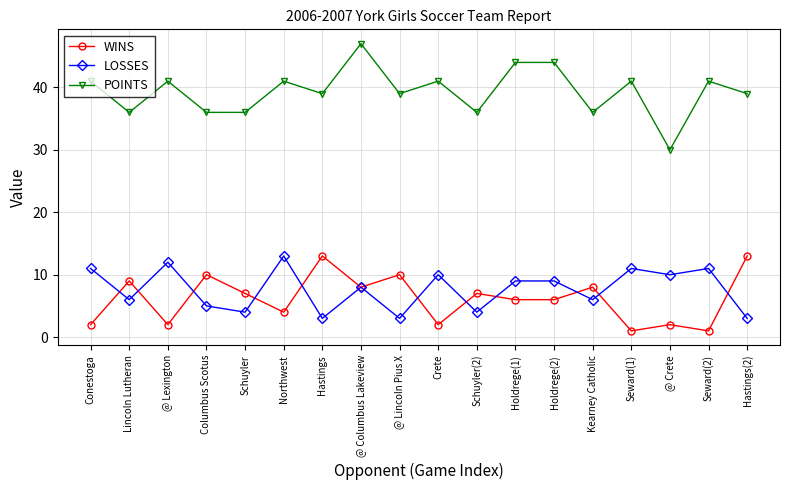

What is the difference between the second highest and minimum values in the WINS series?

12